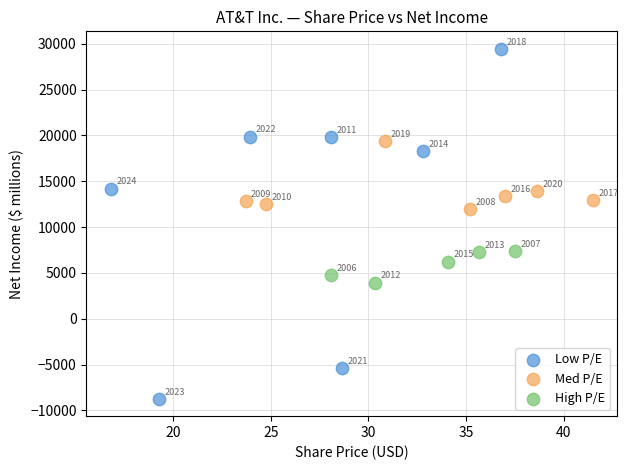

Which series reaches the maximum Y coordinate?

Low P/E